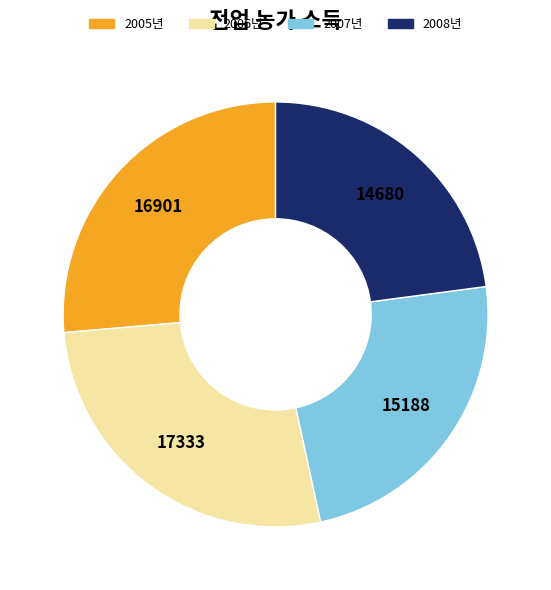

Is the sum of 2005년 and 2006년 greater than half?

Yes